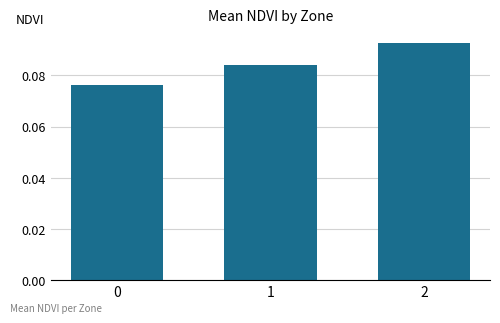

How many bars are there in total?

3